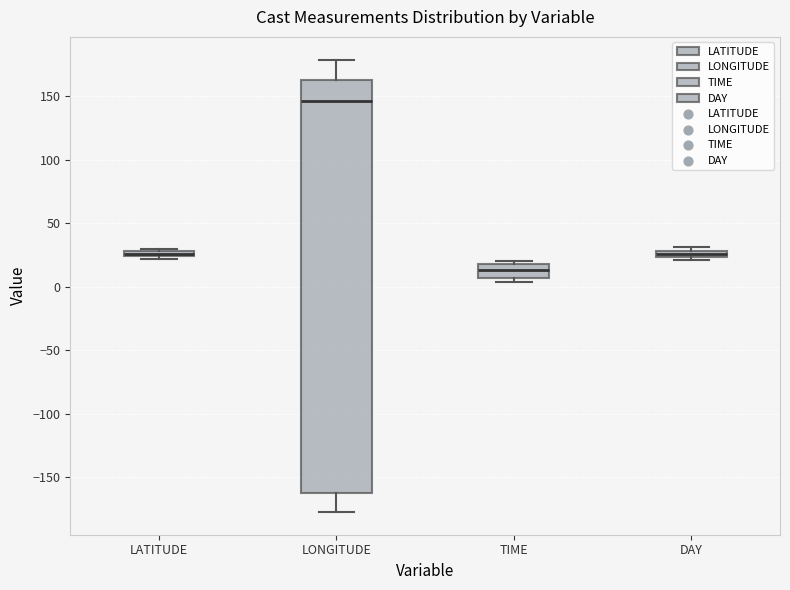

Comparing the boxes themselves (not the whiskers), which one is the tallest?

LONGITUDE